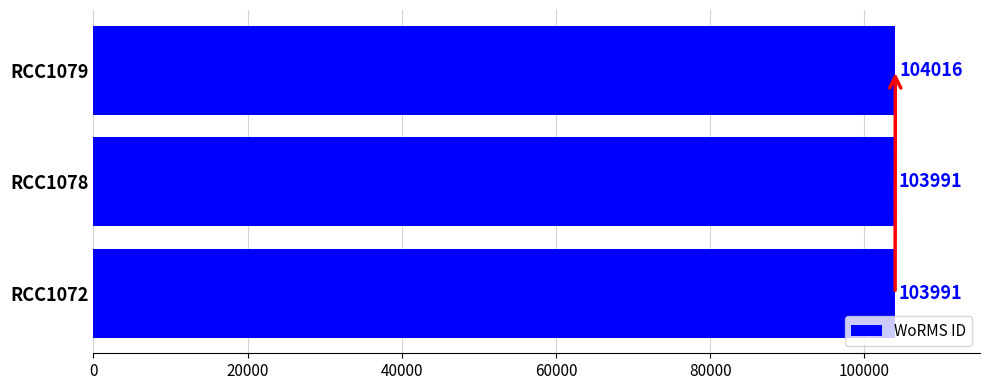

What is the average value?

103999